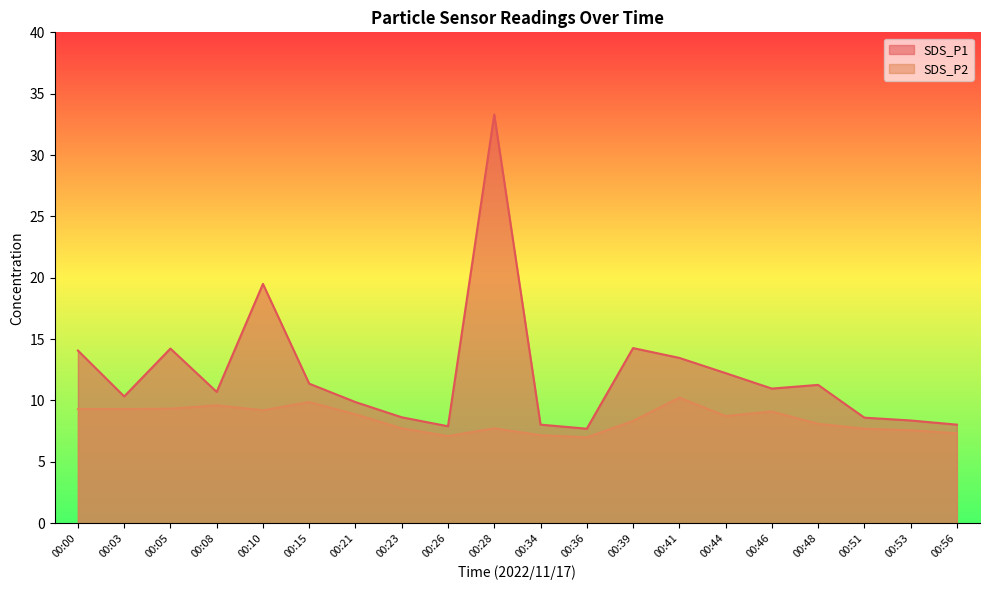

True or false: SDS_P2 and SDS_P1 intersect in this chart.

False